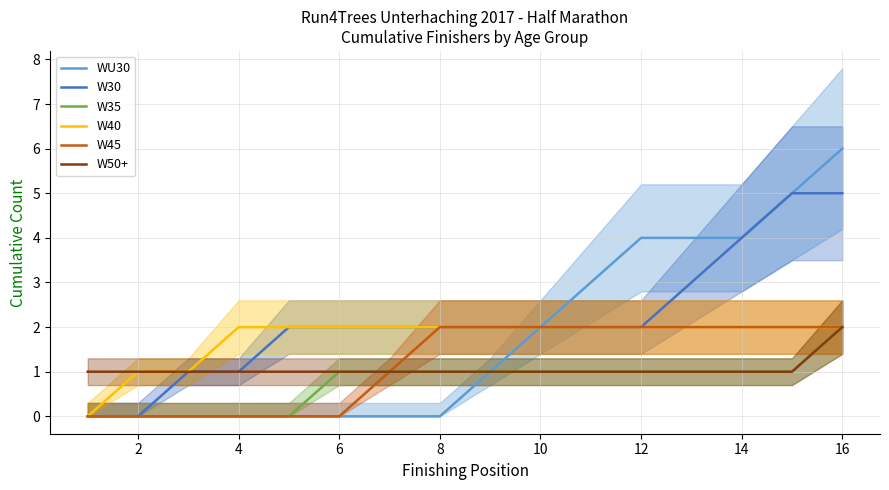

Is it true that WU30 equals 1 at 10?

False